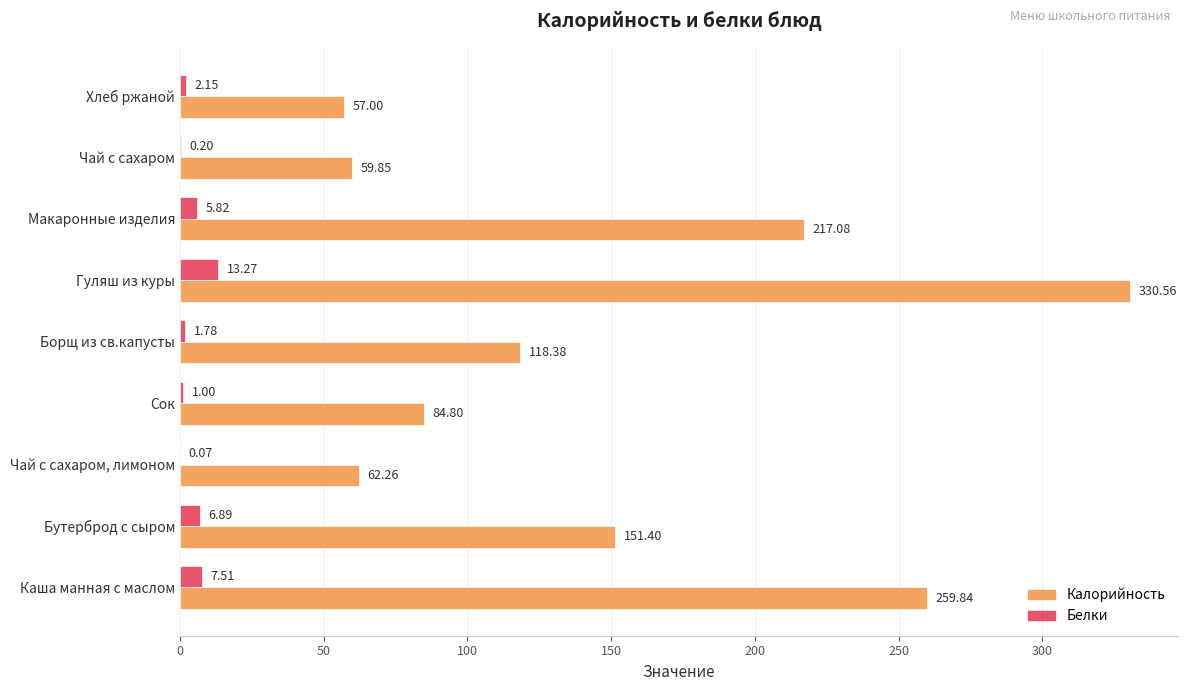

Is the value of Белки at Чай с сахаром greater than the value of Калорийность at Сок?

No